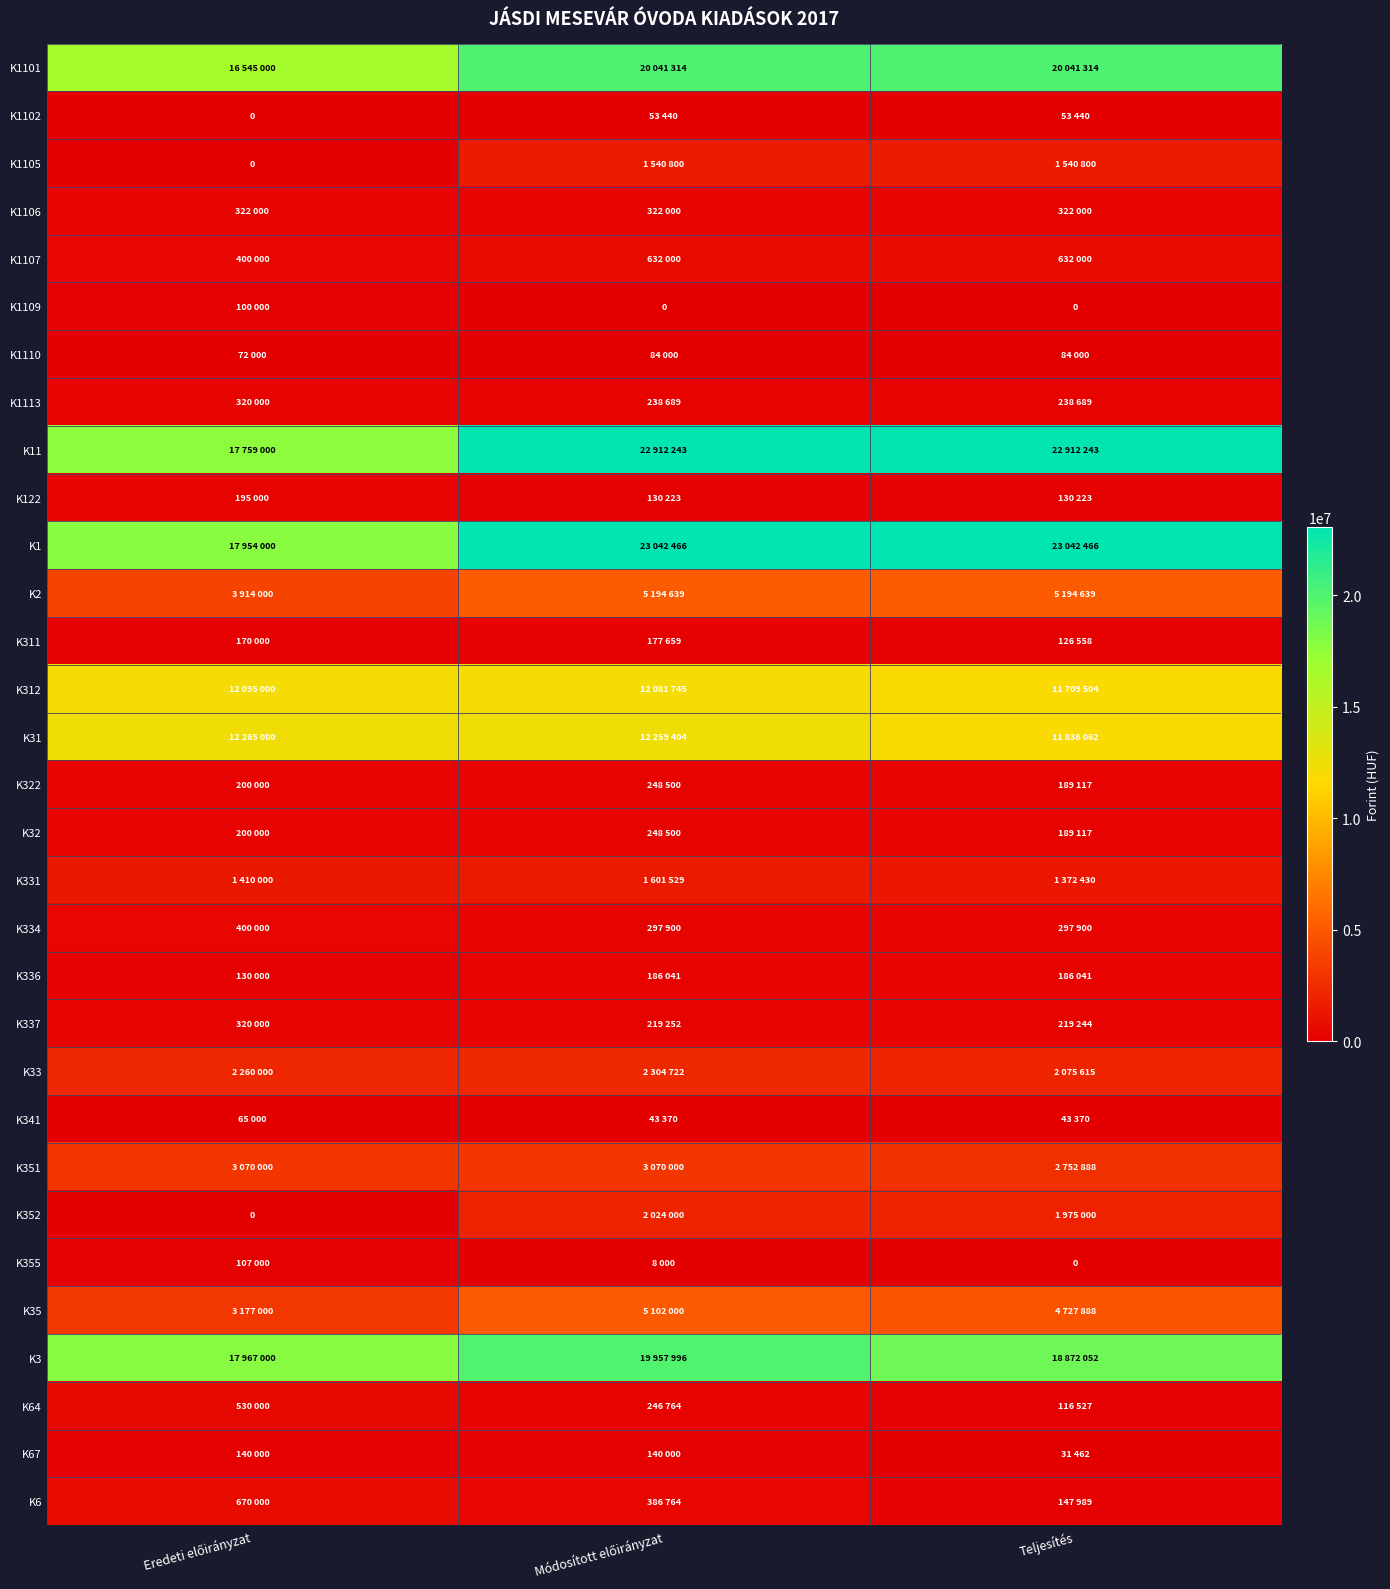

At Módosított előirányzat, list the series in order from smallest to largest.

K1109, K355, K341, K1102, K1110, K122, K67, K311, K336, K337, K1113, K64, K322, K32, K334, K1106, K6, K1107, K1105, K331, K352, K33, K351, K35, K2, K312, K31, K3, K1101, K11, K1